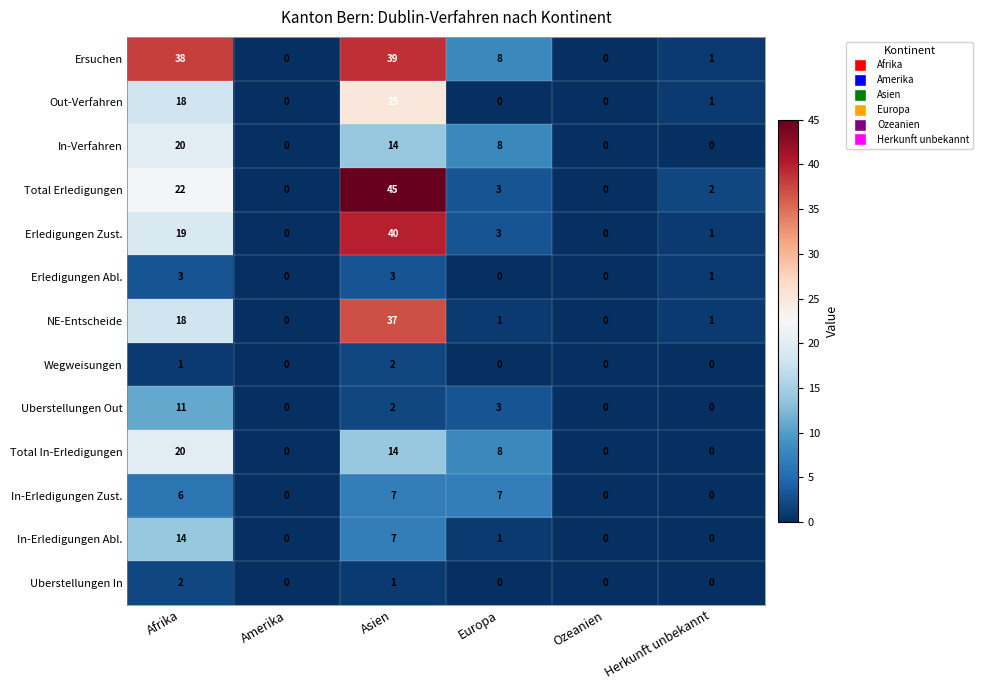

At how many categories does at least one series exceed 44?

1